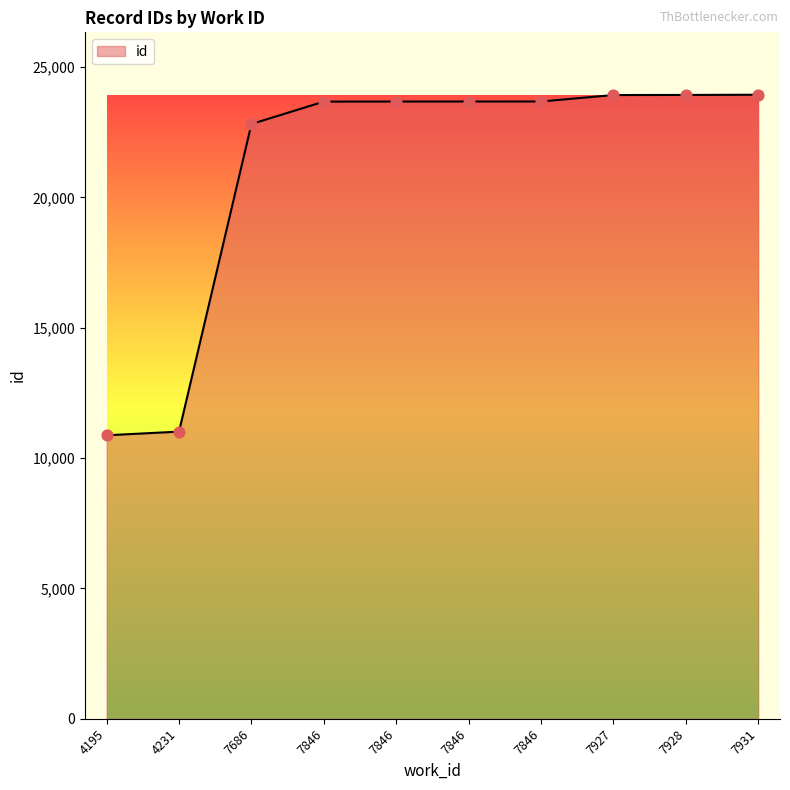

What is the change in value from 7686 to 7931?

+1124